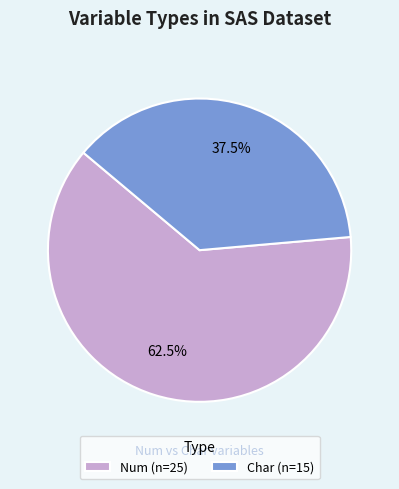

Rank the categories by value from lowest to highest.

Char, Num